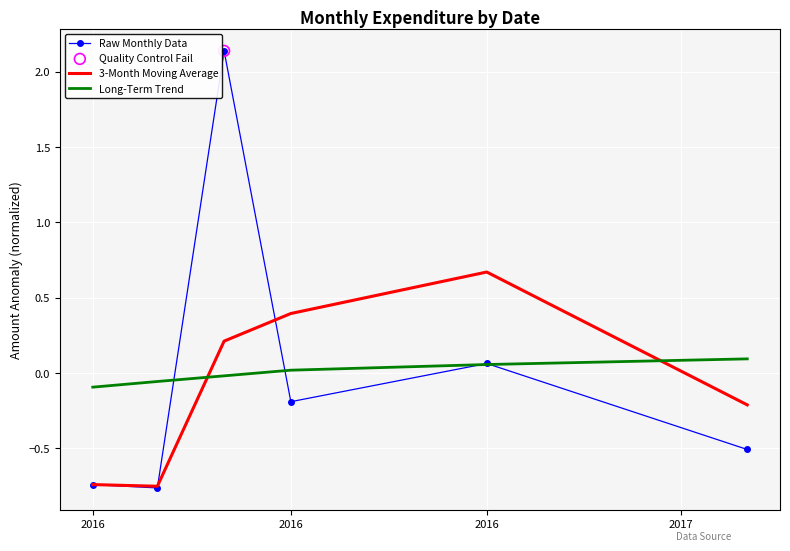

What is the maximum value for 3-Month Moving Average?

0.7